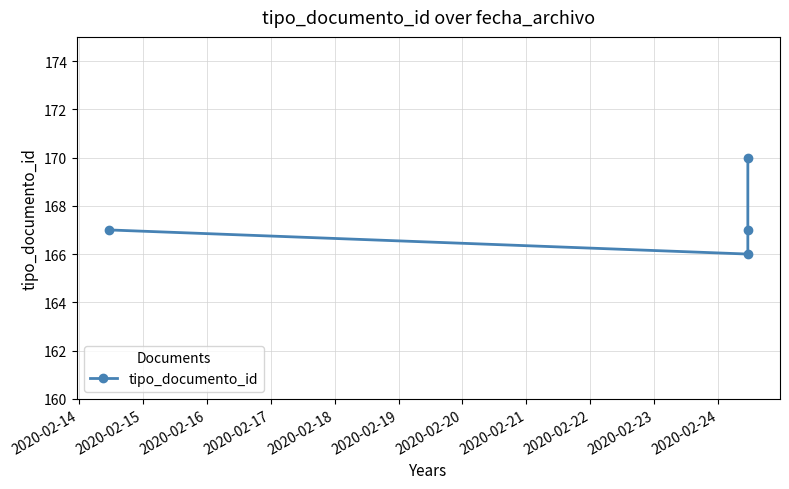

What is the value of the 1st point from the left?

167